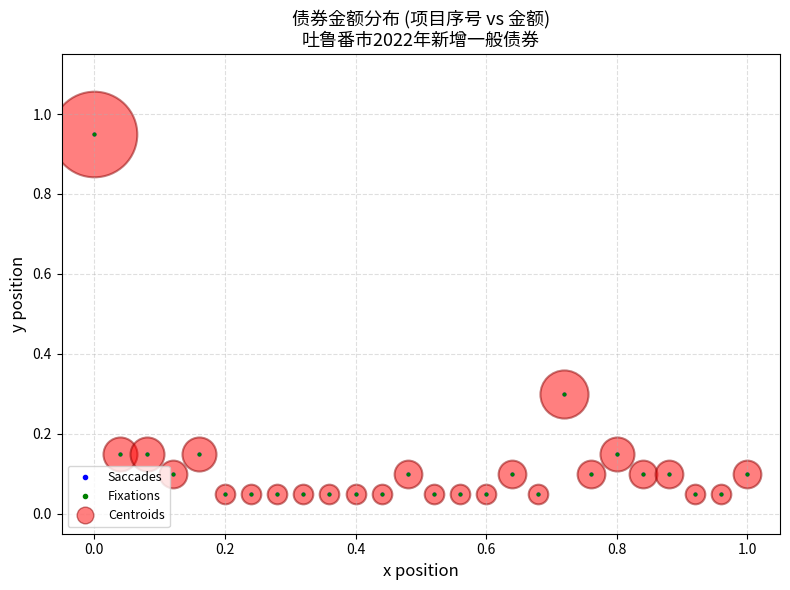

What is the sum of all values?

3.2